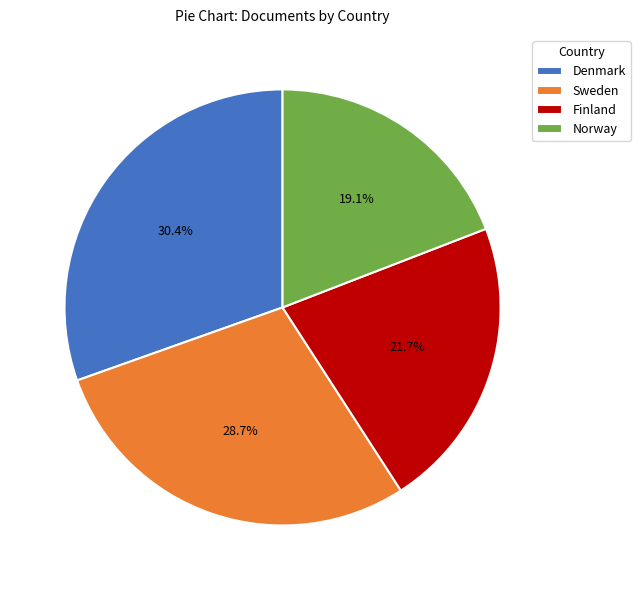

What is the smallest slice in the pie chart?

Norway